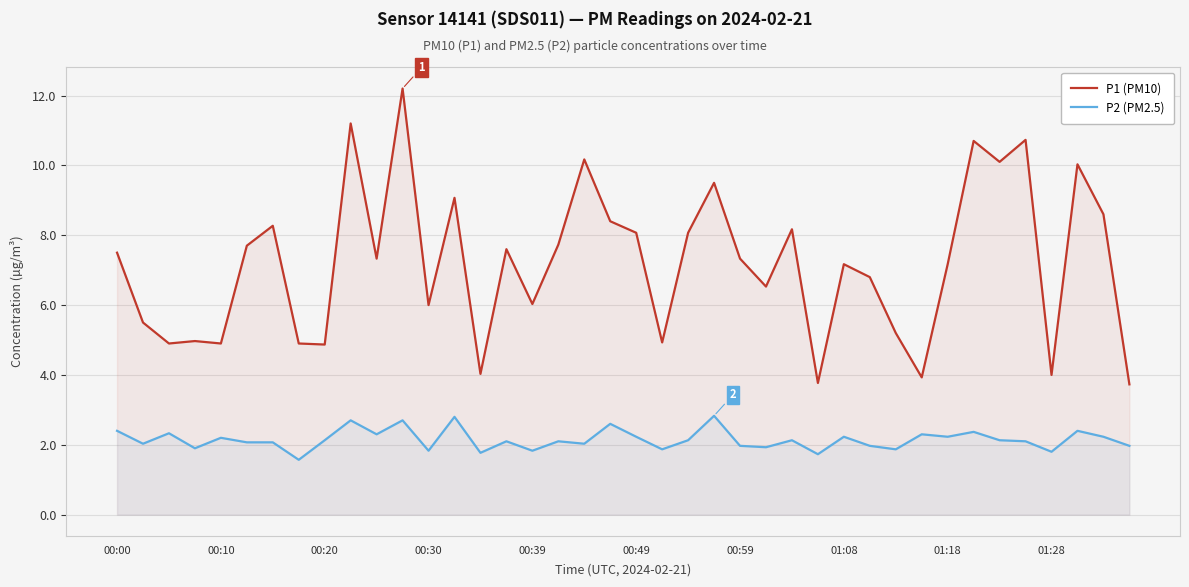

The P2 (PM2.5) series shows 3.5 at 39. True or false?

False